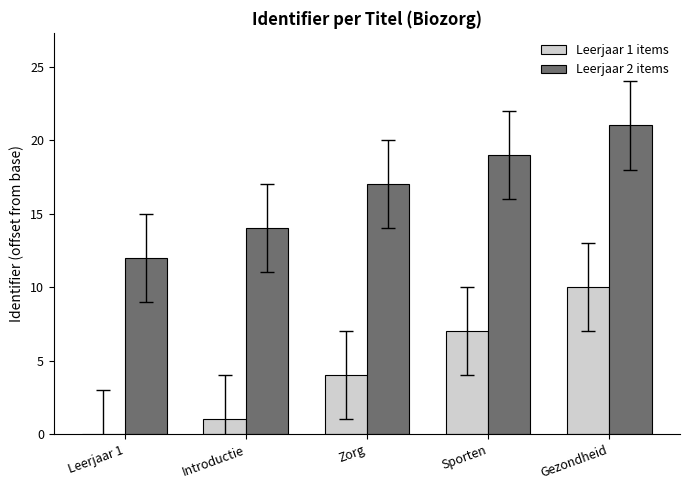

Which series has the widest spread of values?

Leerjaar 1 items